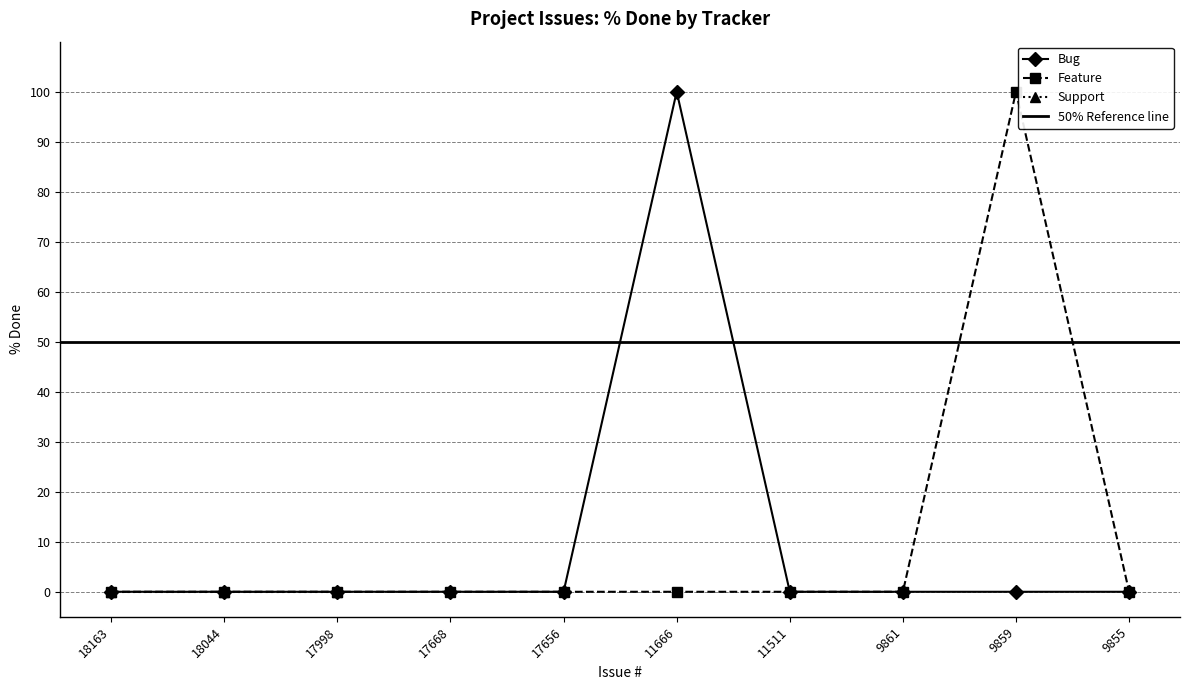

True or false: Feature has a value of 141 at 9859.

False